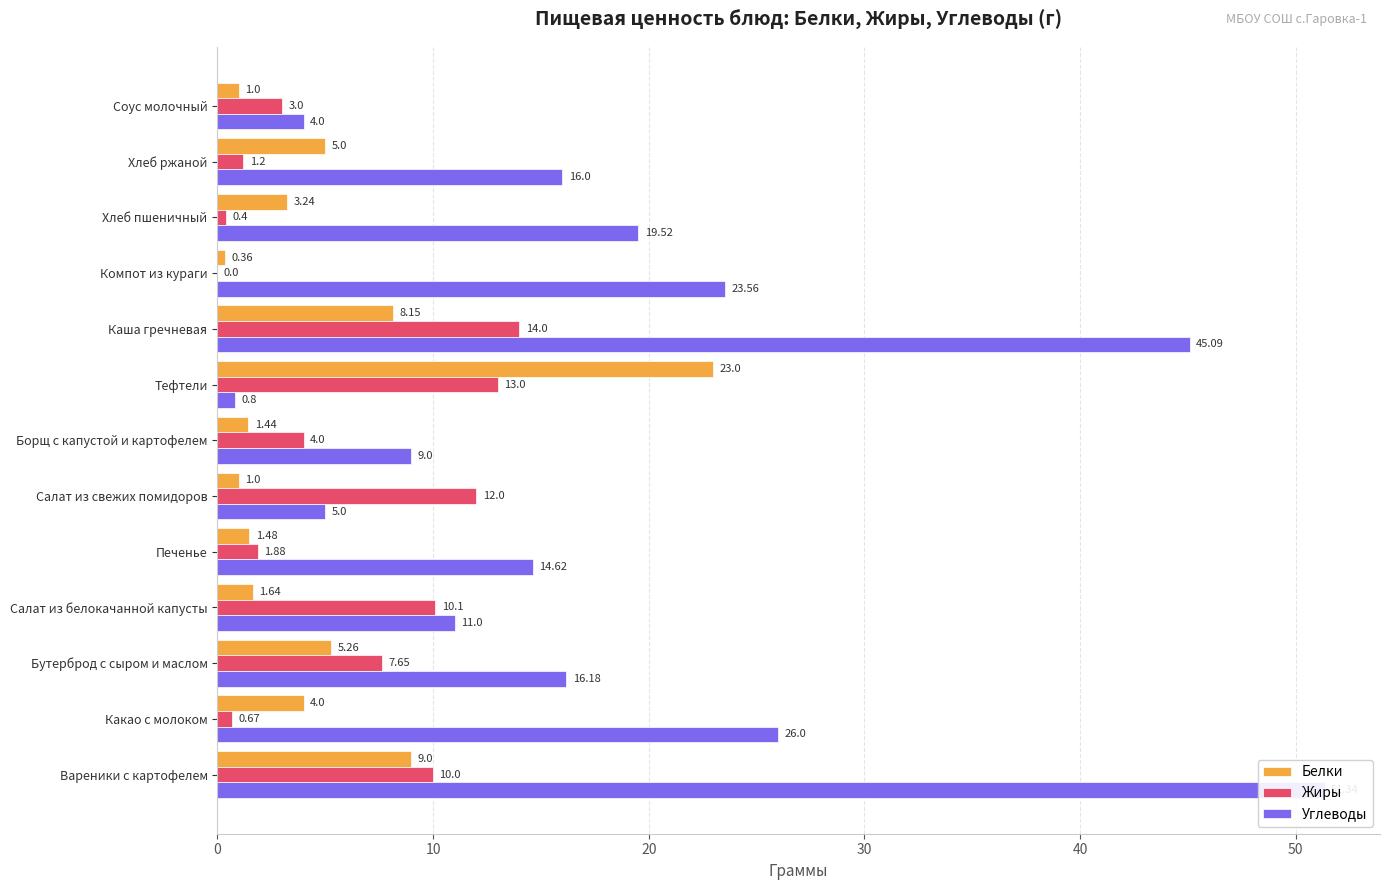

How many values in the Белки series exceed 3?

7